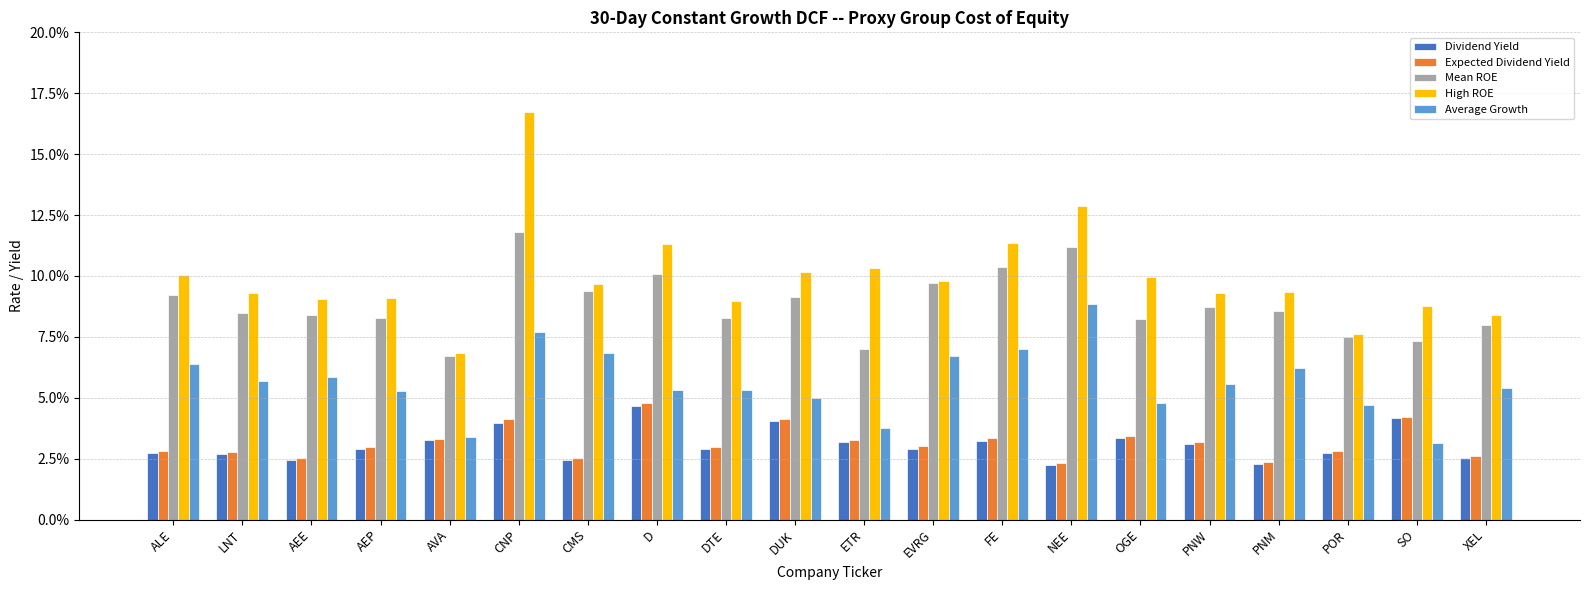

Between CMS and D, which series saw the biggest shift?

Expected Dividend Yield